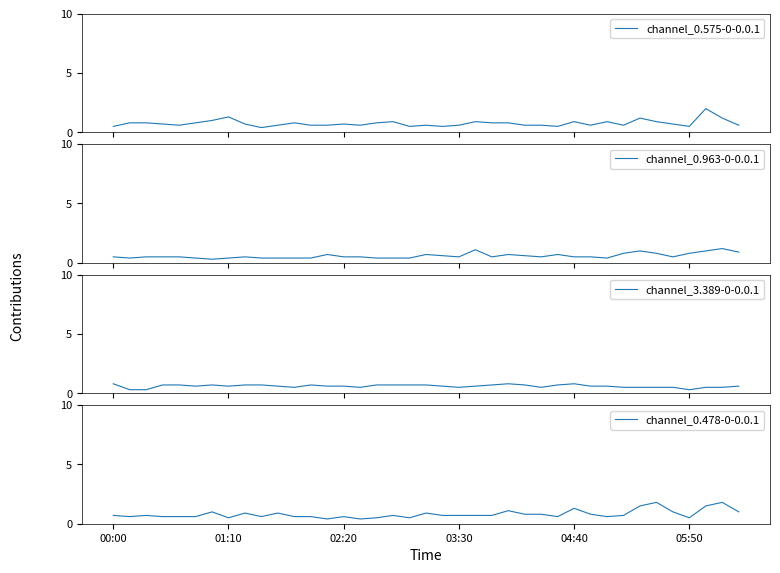

What are all the series names shown in the legend?

channel_0.575-0-0.0.1, channel_0.963-0-0.0.1, channel_3.389-0-0.0.1, channel_0.478-0-0.0.1